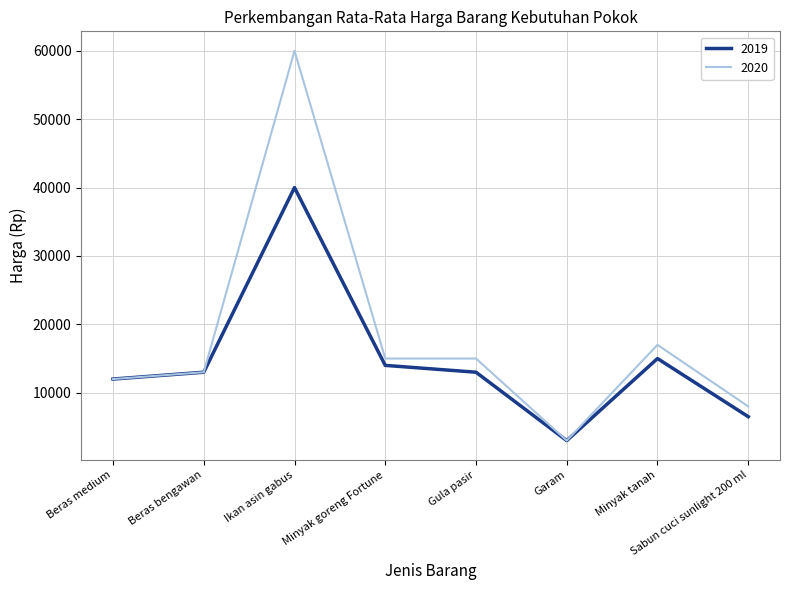

What is the difference between the maximum and minimum values in the 2020 series?

57000